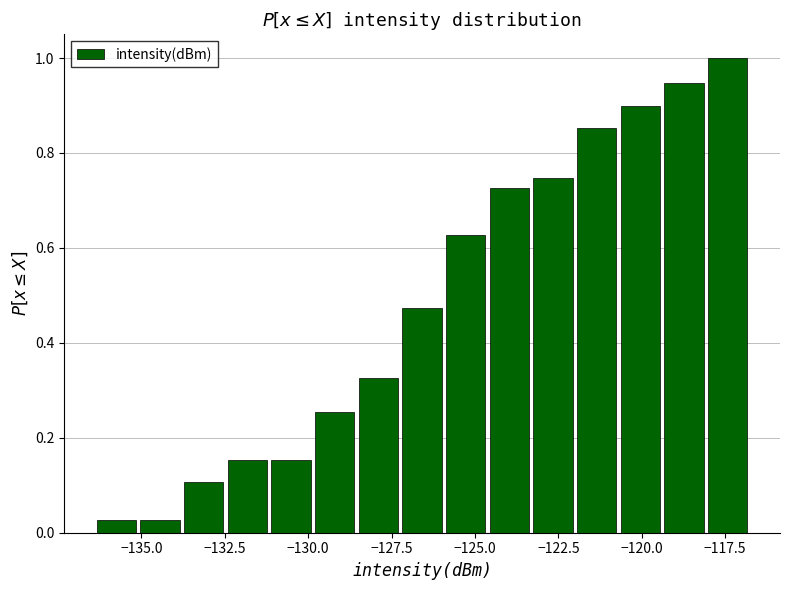

Read against the x-axis, roughly where is the centre of the tallest bar?

-117.5